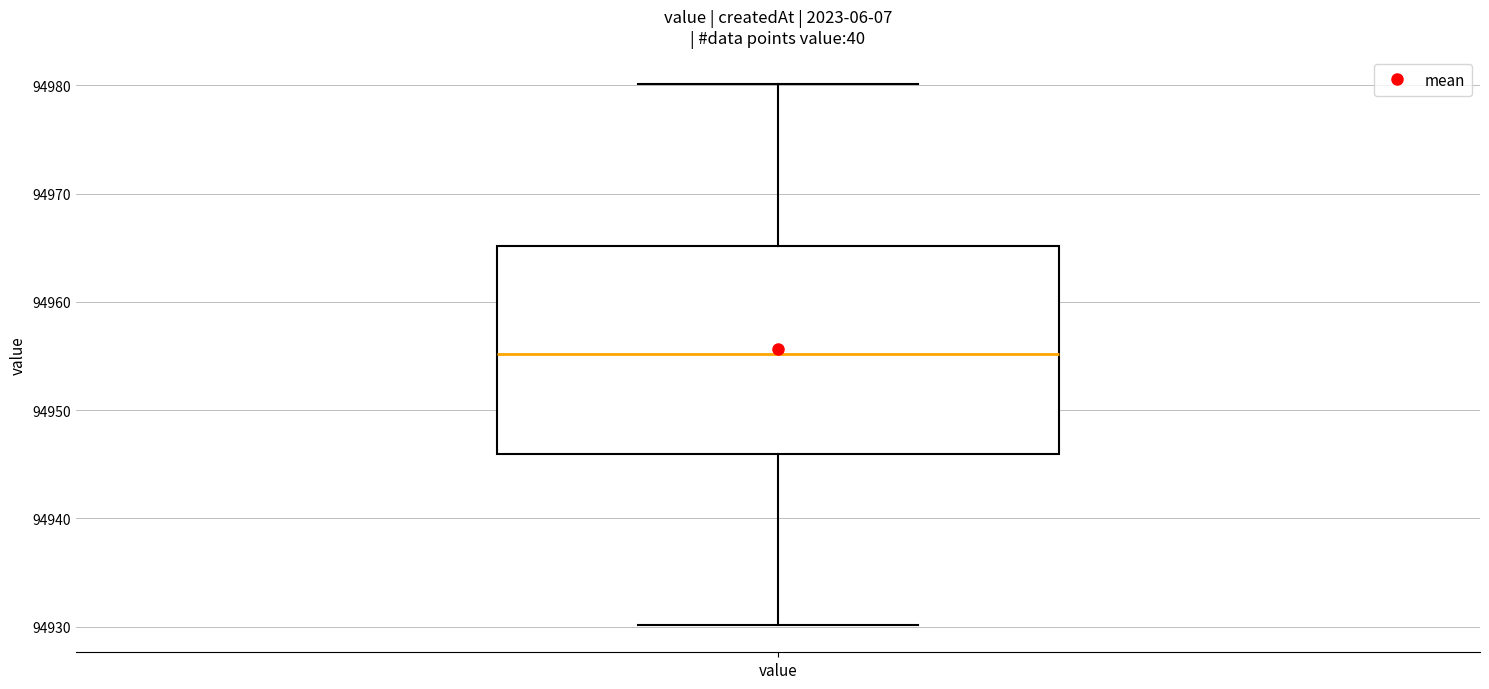

Where does the median line of the box for value sit on the y-axis? The values are not printed on the chart, so give them approximately, as read against the axis.

94955